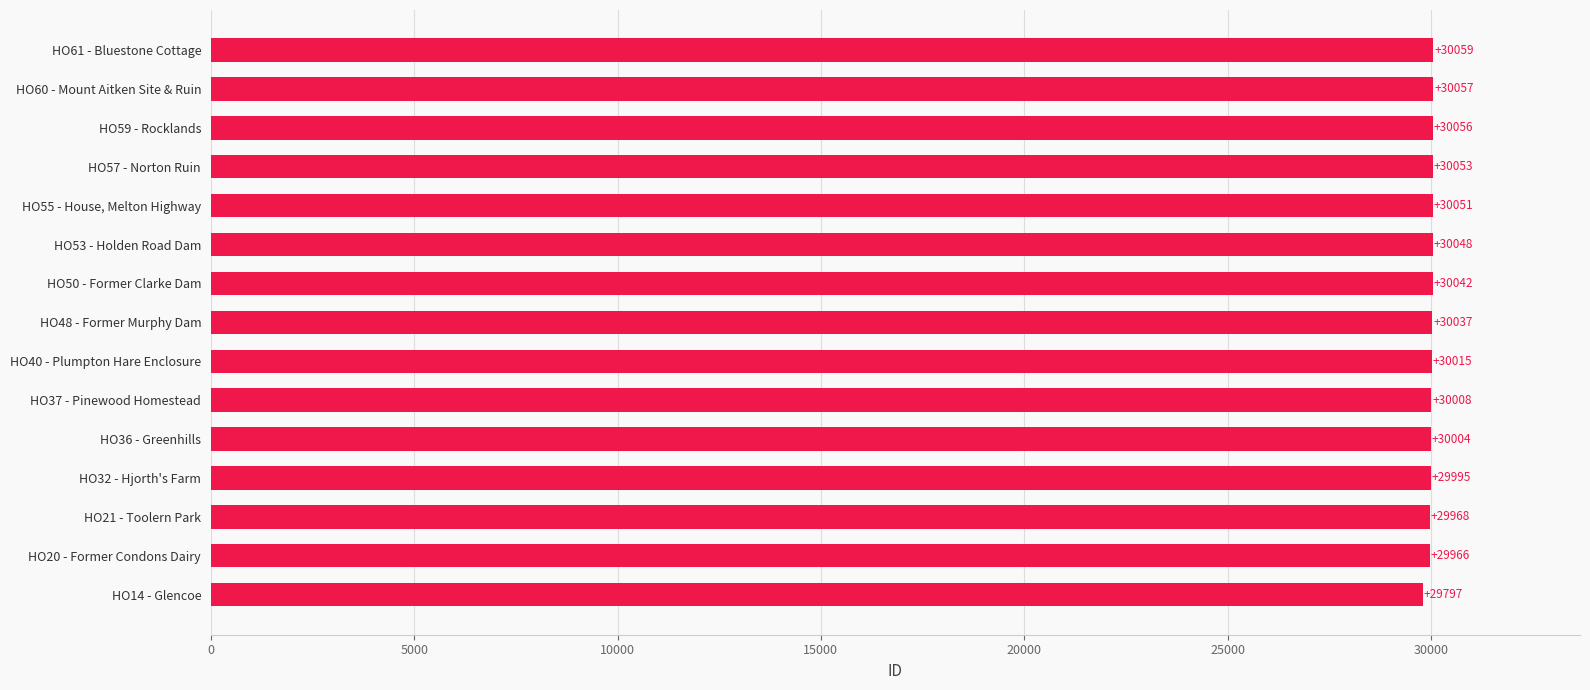

What is the ratio of the value at HO48 - Former Murphy Dam to the value at HO50 - Former Clarke Dam?

1.0